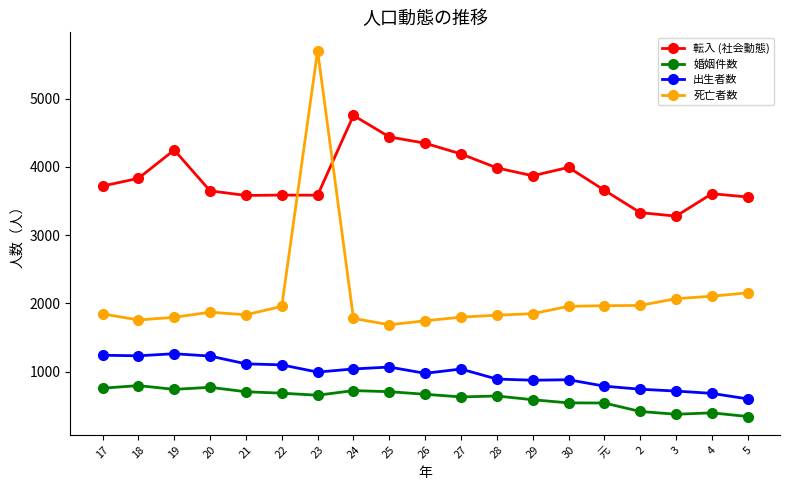

True or false: 出生者数 has more than 1 points higher than both neighbors.

True